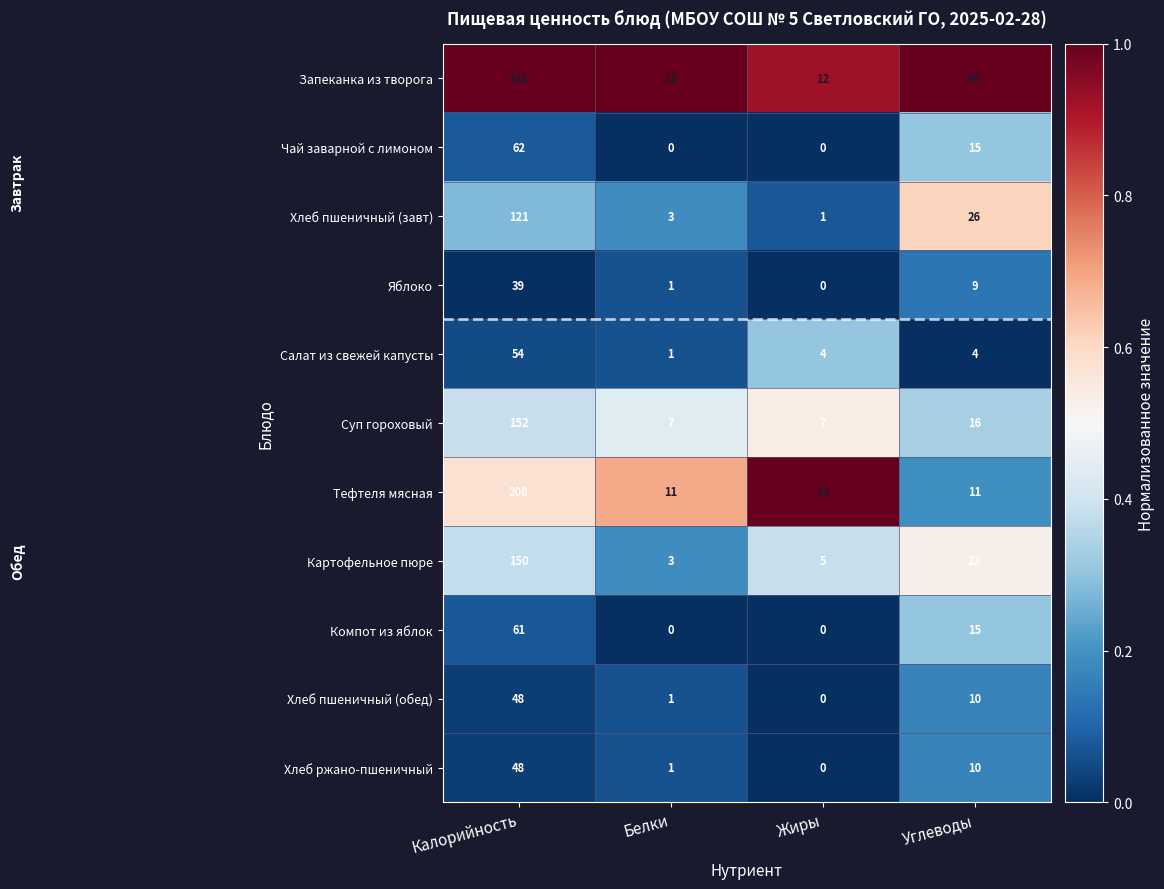

Between Калорийность and Жиры, which series saw the biggest shift?

Запеканка из творога